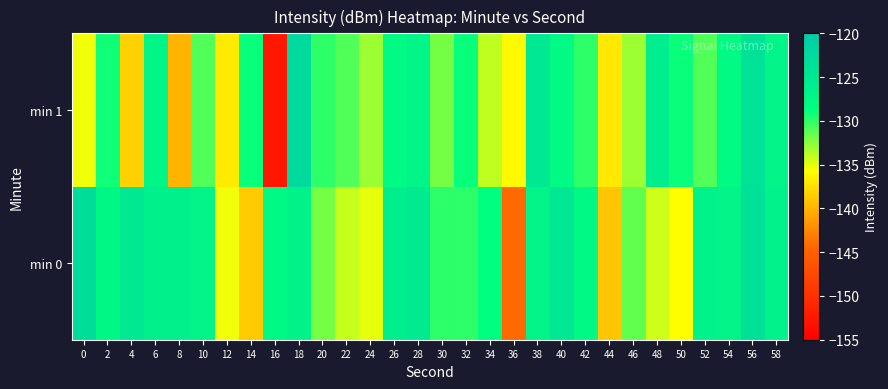

How many series are shown in this chart?

2